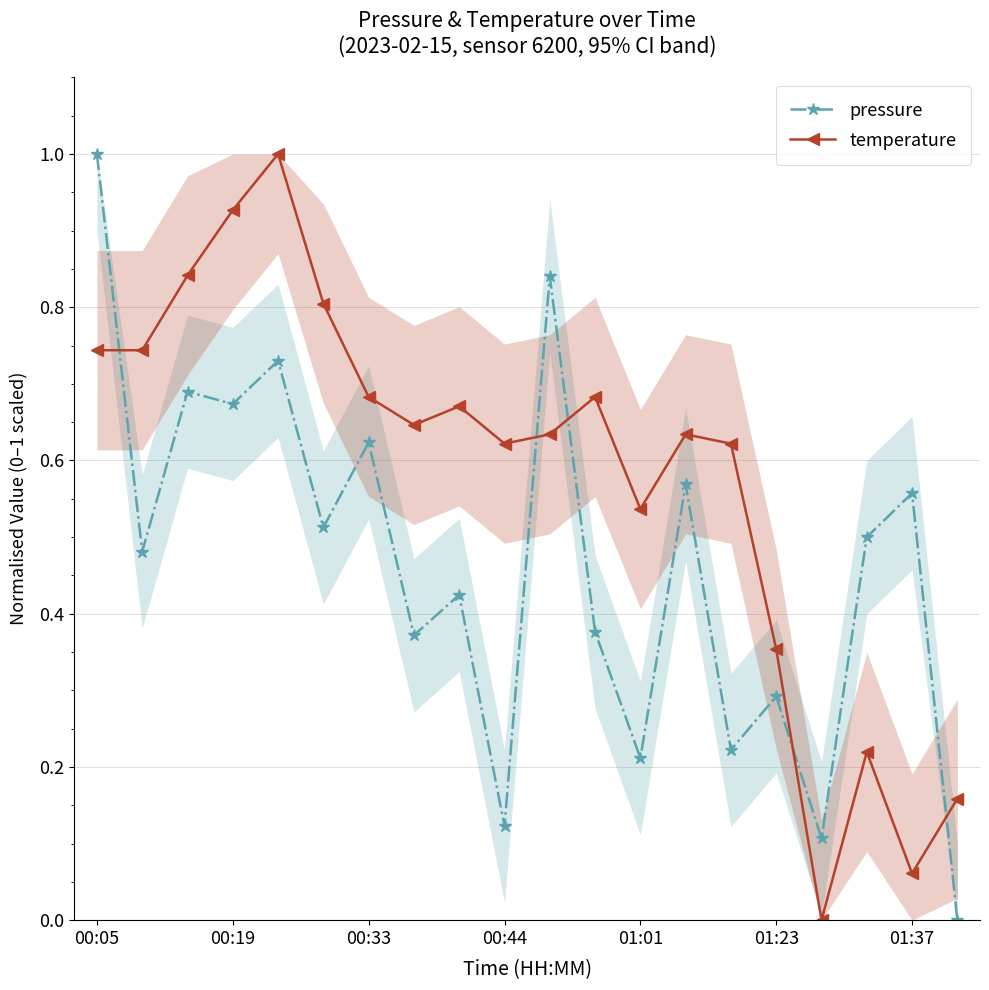

What is the maximum value for temperature?

1.0